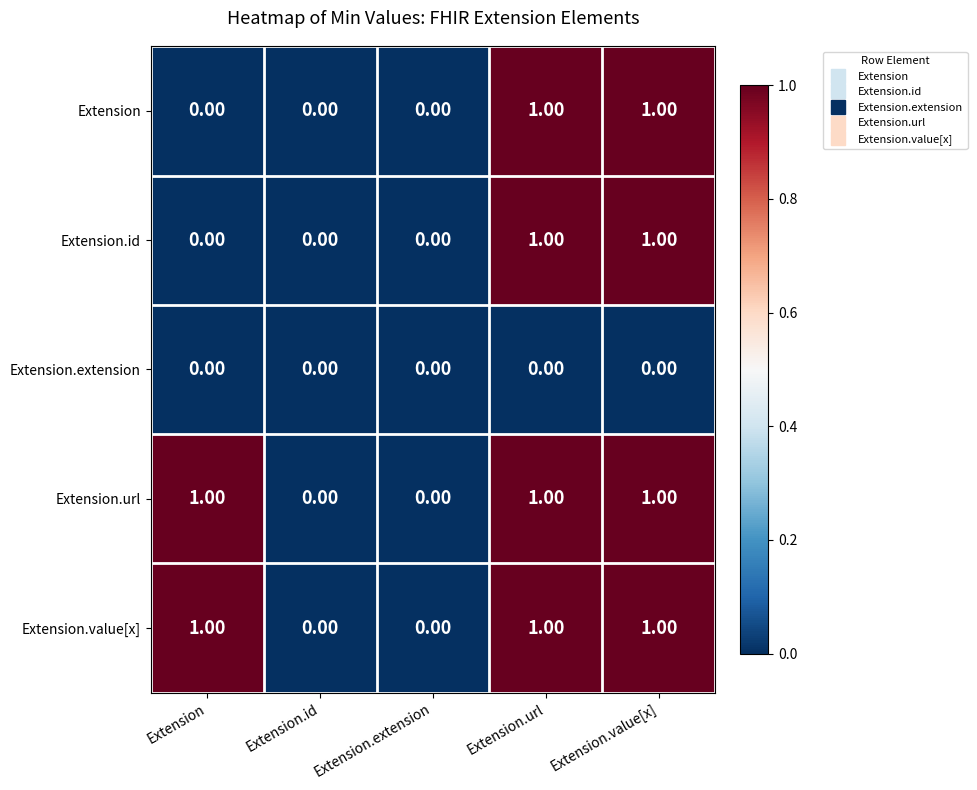

What is the total value across all series at Extension.url?

4